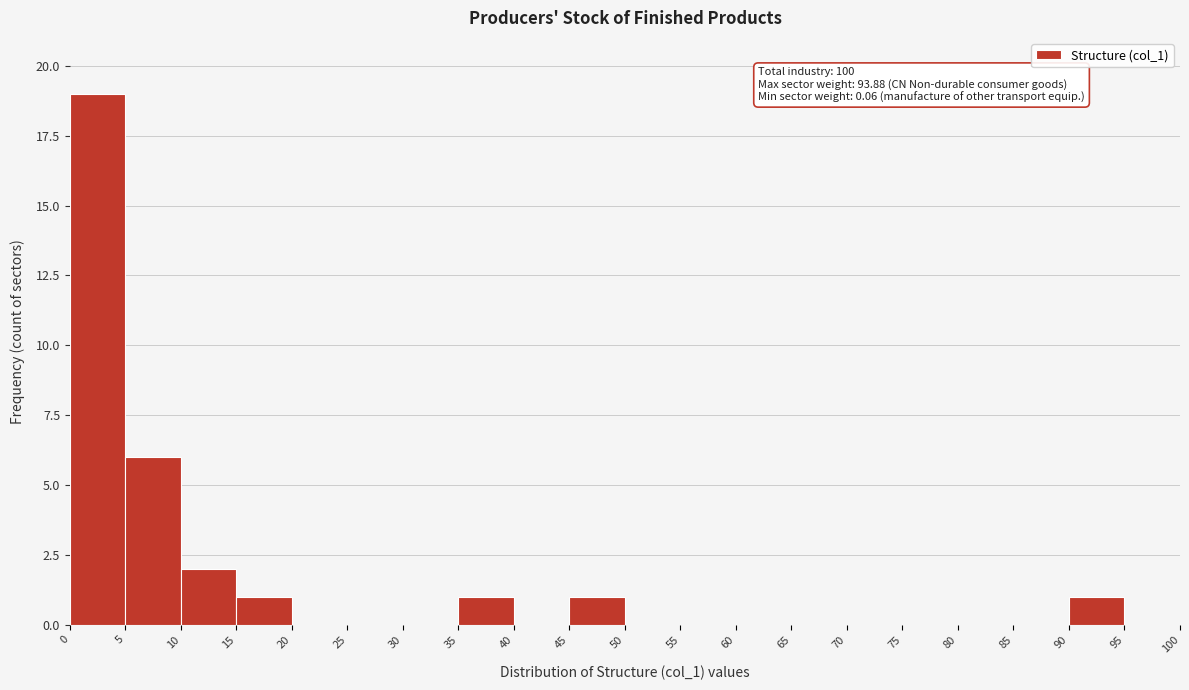

Over which range of the x-axis is the bar tallest?

0 to 5